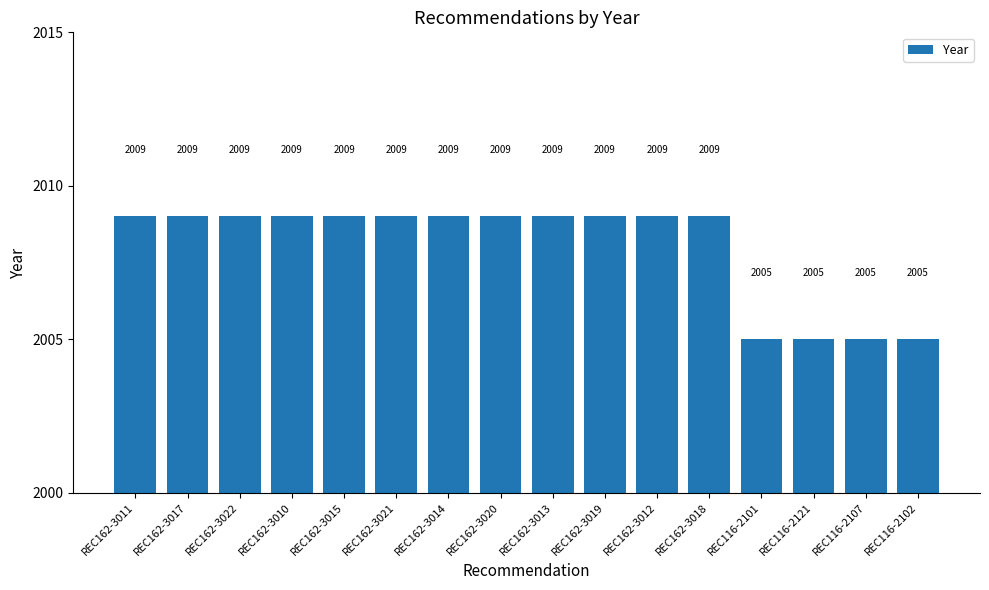

Reading right to left, extract all data points from this chart.

2005	2005	2005	2005	2009	2009	2009	2009	2009	2009	2009	2009	2009	2009	2009	2009